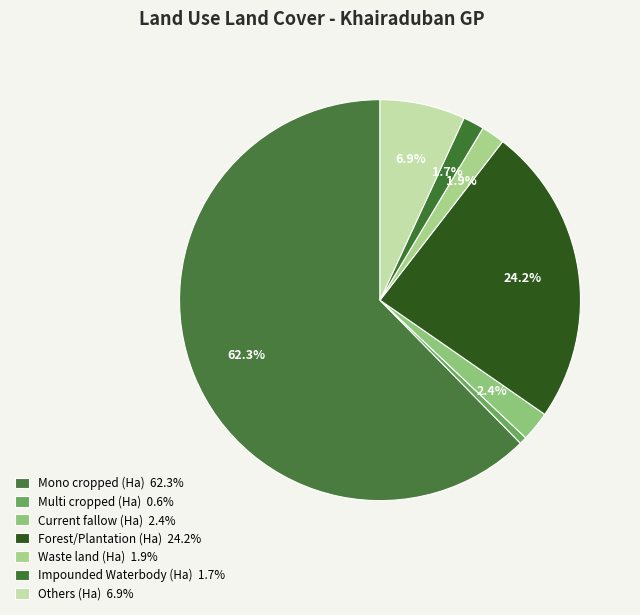

Which slice is the largest?

Mono cropped (Ha)